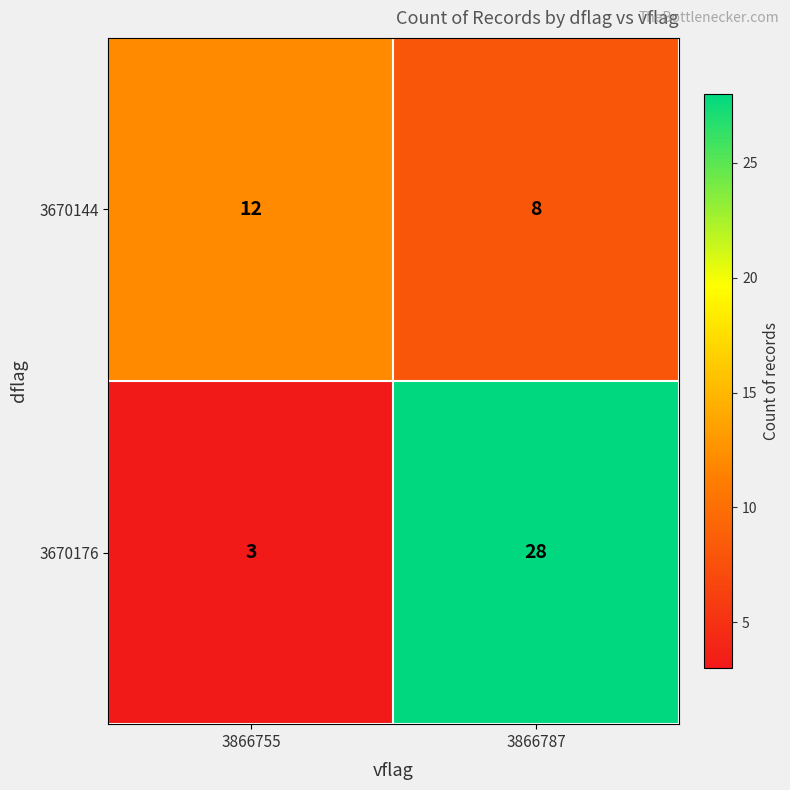

Which series changed the most between 3866755 and 3866787?

3670176